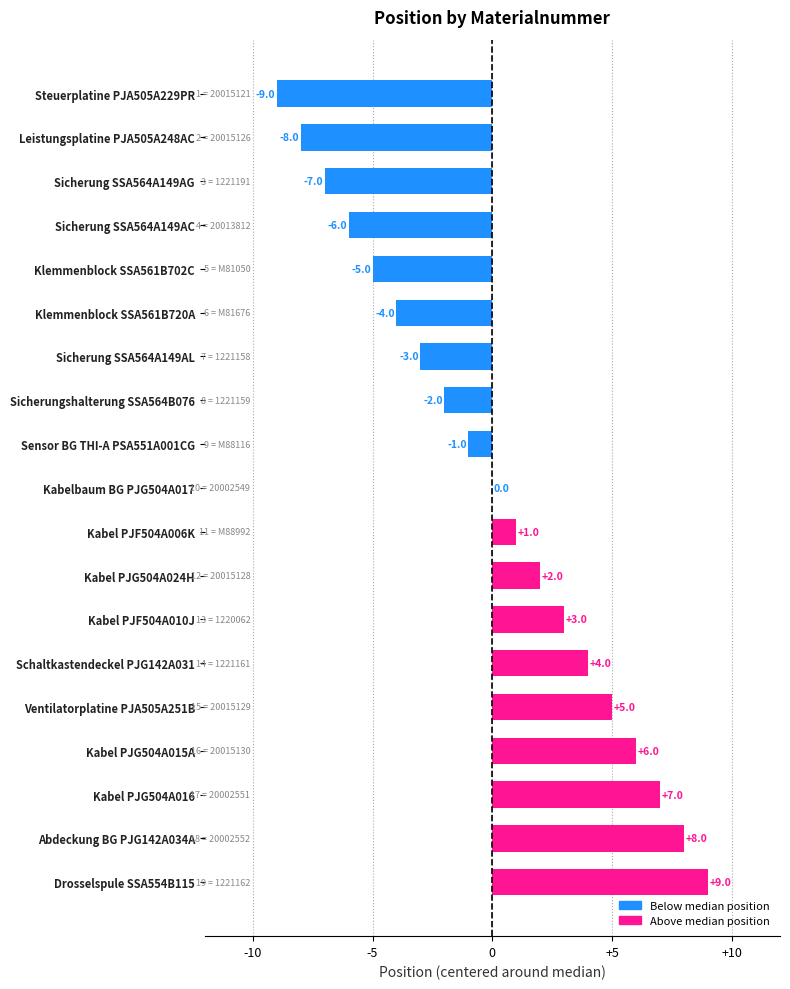

What value does the data have at Schaltkastendeckel PJG142A031?

4